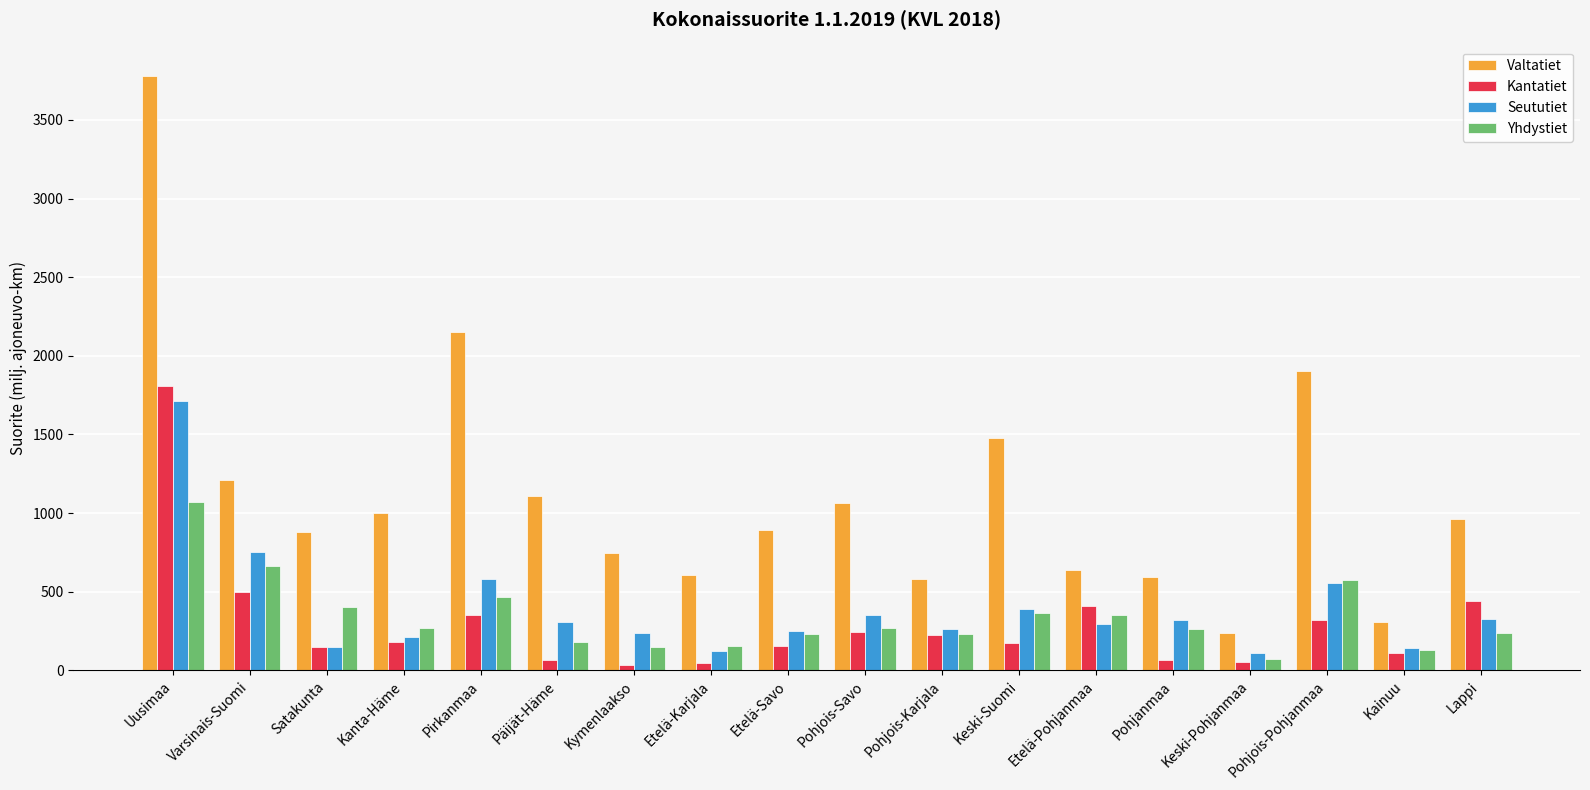

What is the maximum value shown in the chart?

3777.5